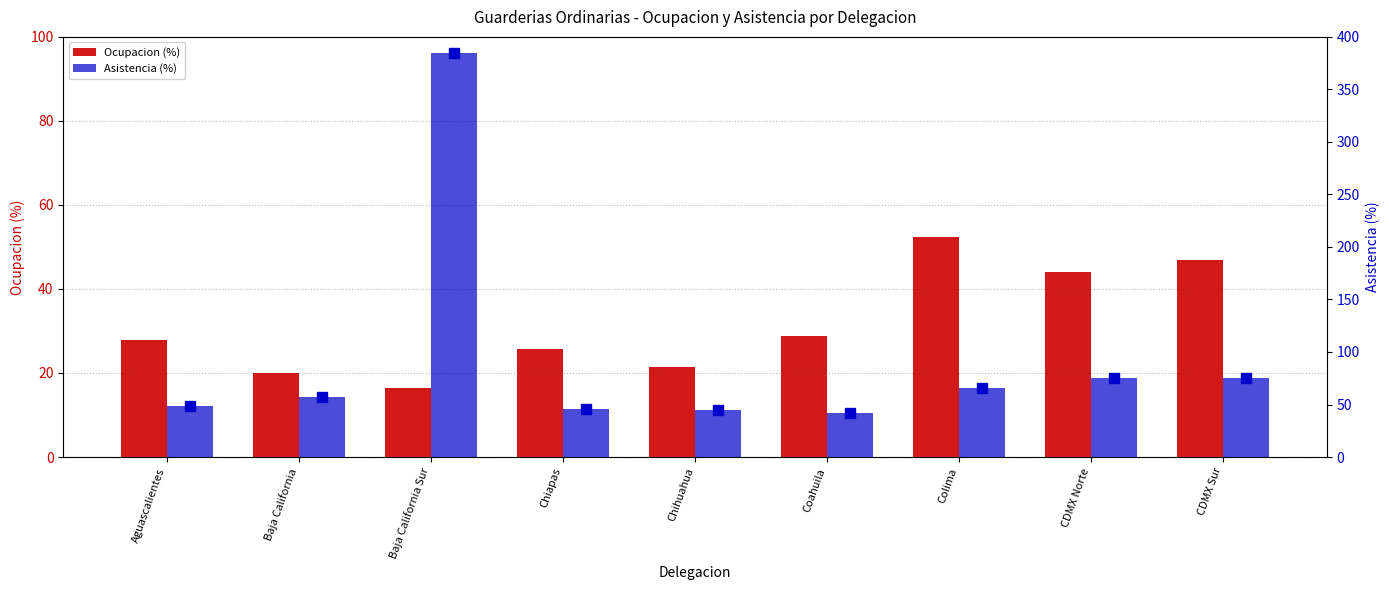

At which category is the sum across all series the highest?

Baja California Sur